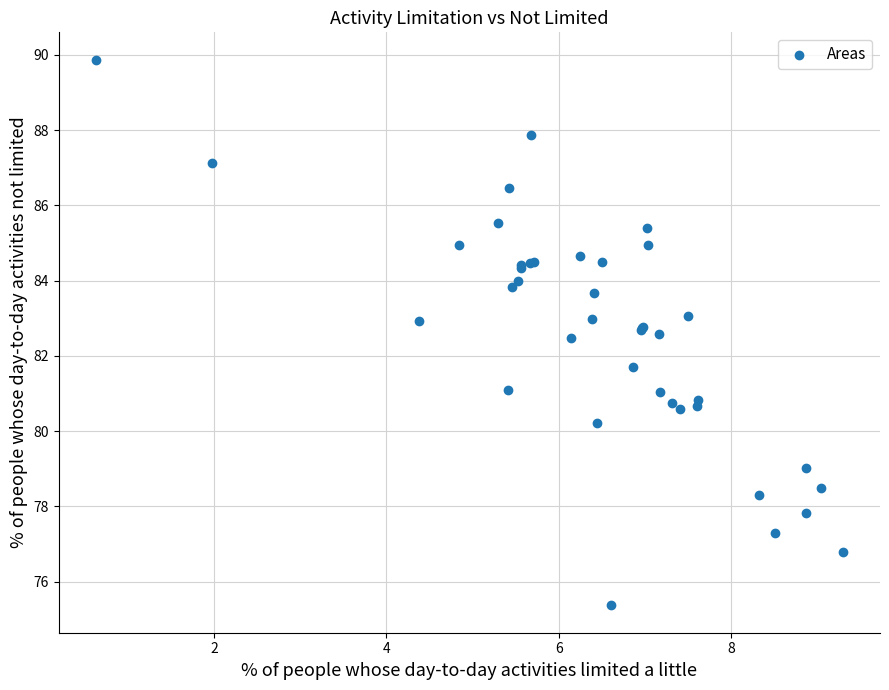

What Y value in the scatter plot is closest to 82?

81.7